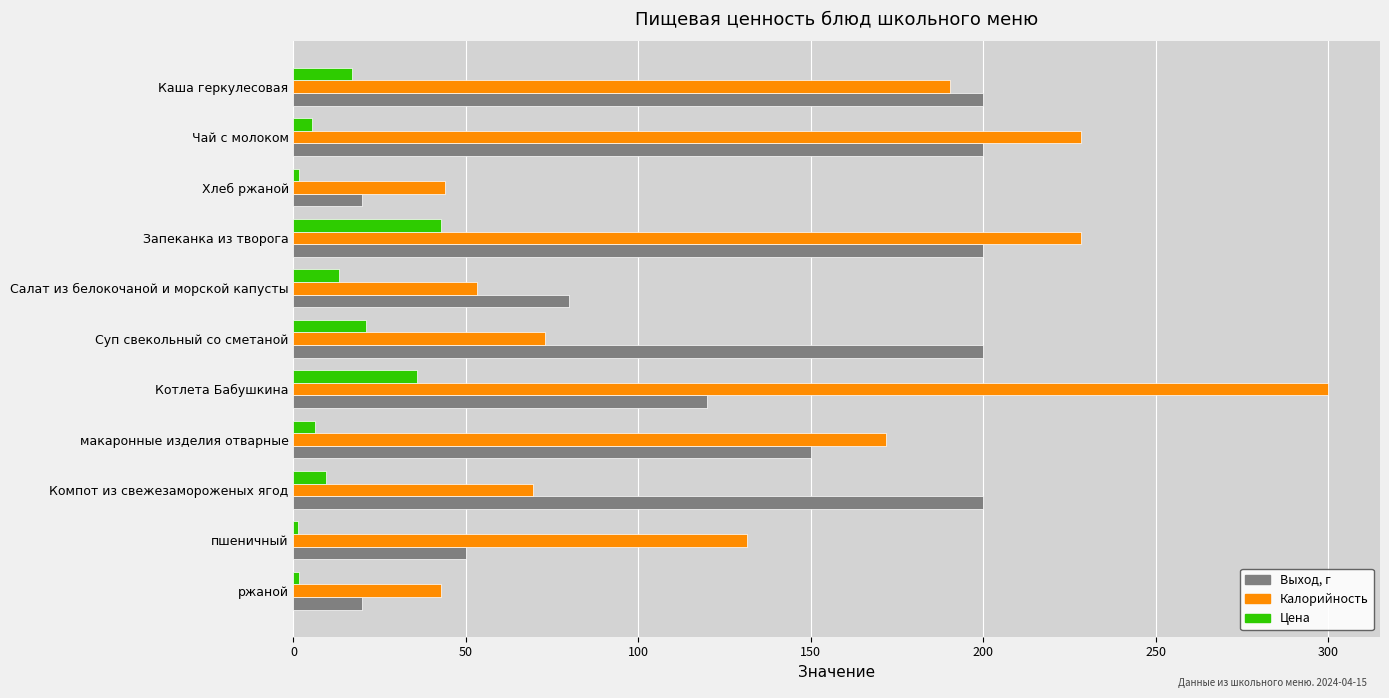

Rank the series by their maximum value, from lowest to highest.

Цена, Выход, г, Калорийность